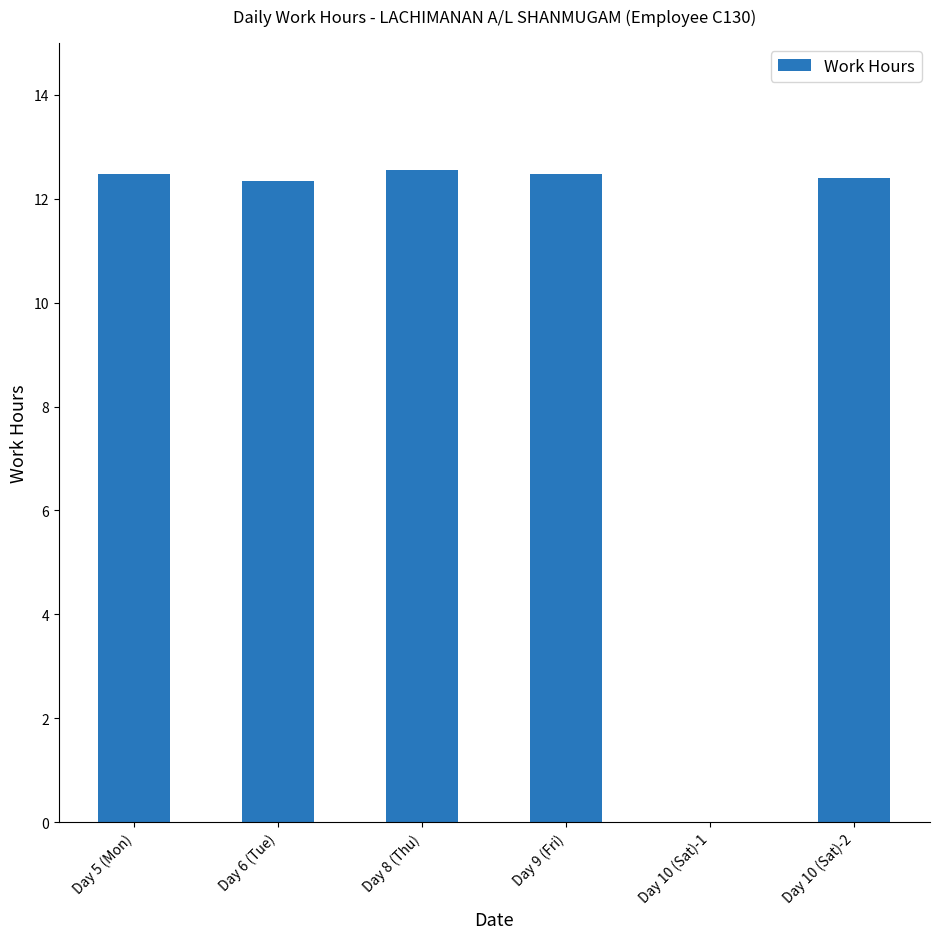

What value does the data have at Day 8 (Thu)?

12.6